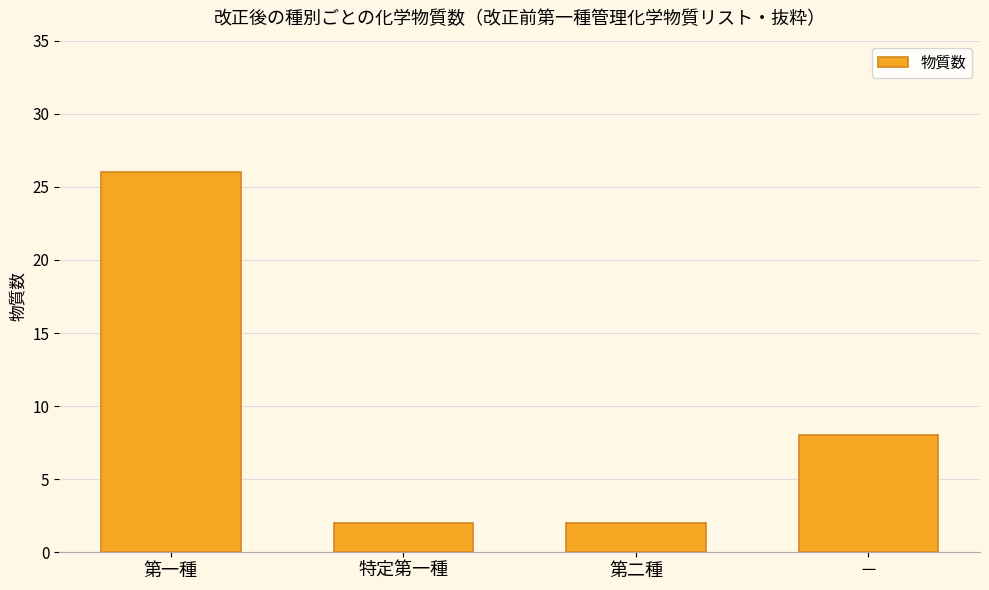

True or false: the data shows 13 at 第一種.

False